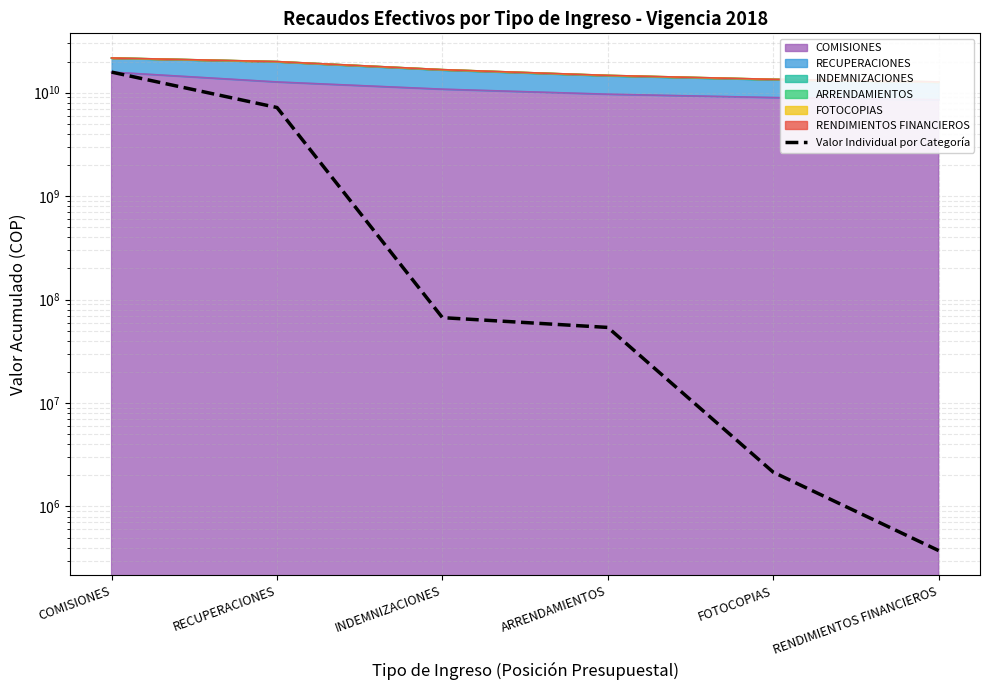

Which category has the lowest value across all series?

RENDIMIENTOS FINANCIEROS